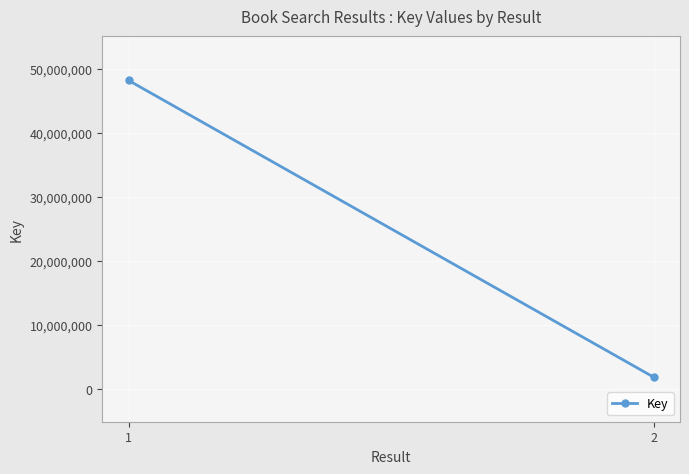

List the labels in order of value, largest first.

1, 2